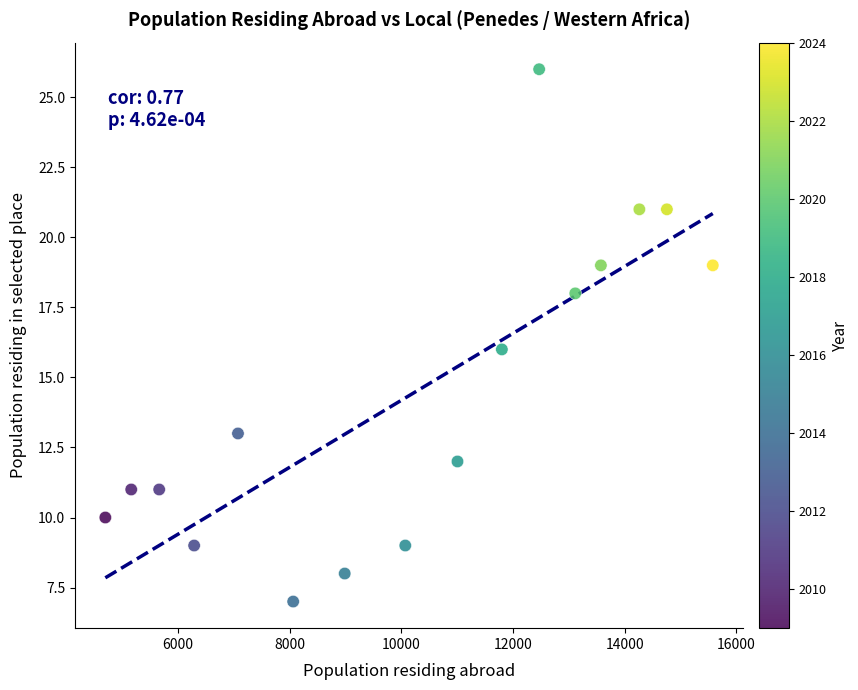

What is the range of X values (max minus min)?

10881